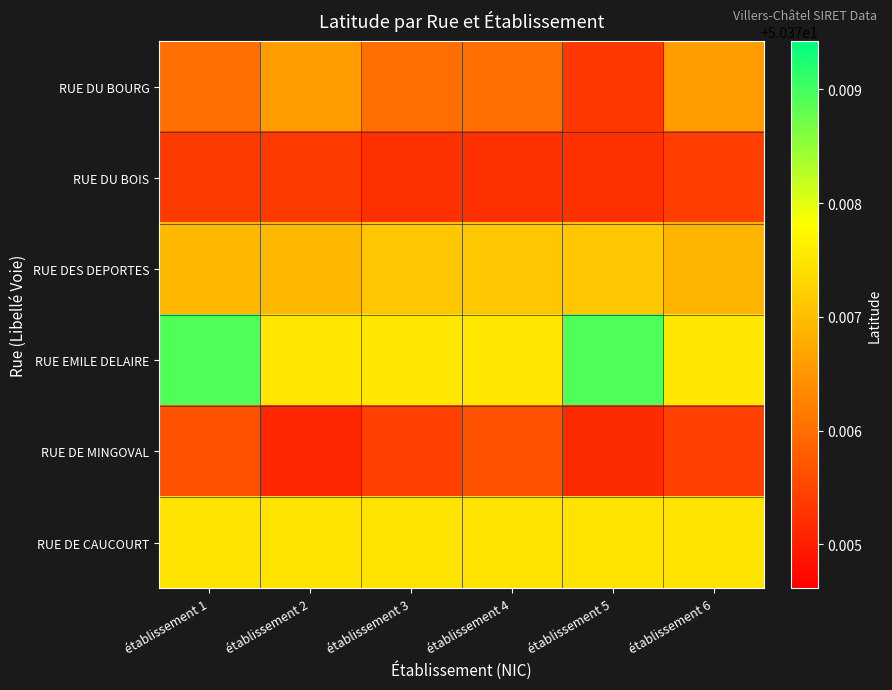

Reading right to left, list all the values displayed in this chart.

RUE DU BOURG: établissement 6=50.4	établissement 5=50.4	établissement 4=50.4	établissement 3=50.4	établissement 2=50.4	établissement 1=50.4
RUE DU BOIS: établissement 6=50.4	établissement 5=50.4	établissement 4=50.4	établissement 3=50.4	établissement 2=50.4	établissement 1=50.4
RUE DES DEPORTES: établissement 6=50.4	établissement 5=50.4	établissement 4=50.4	établissement 3=50.4	établissement 2=50.4	établissement 1=50.4
RUE EMILE DELAIRE: établissement 6=50.4	établissement 5=50.4	établissement 4=50.4	établissement 3=50.4	établissement 2=50.4	établissement 1=50.4
RUE DE MINGOVAL: établissement 6=50.4	établissement 5=50.4	établissement 4=50.4	établissement 3=50.4	établissement 2=50.4	établissement 1=50.4
RUE DE CAUCOURT: établissement 6=50.4	établissement 5=50.4	établissement 4=50.4	établissement 3=50.4	établissement 2=50.4	établissement 1=50.4